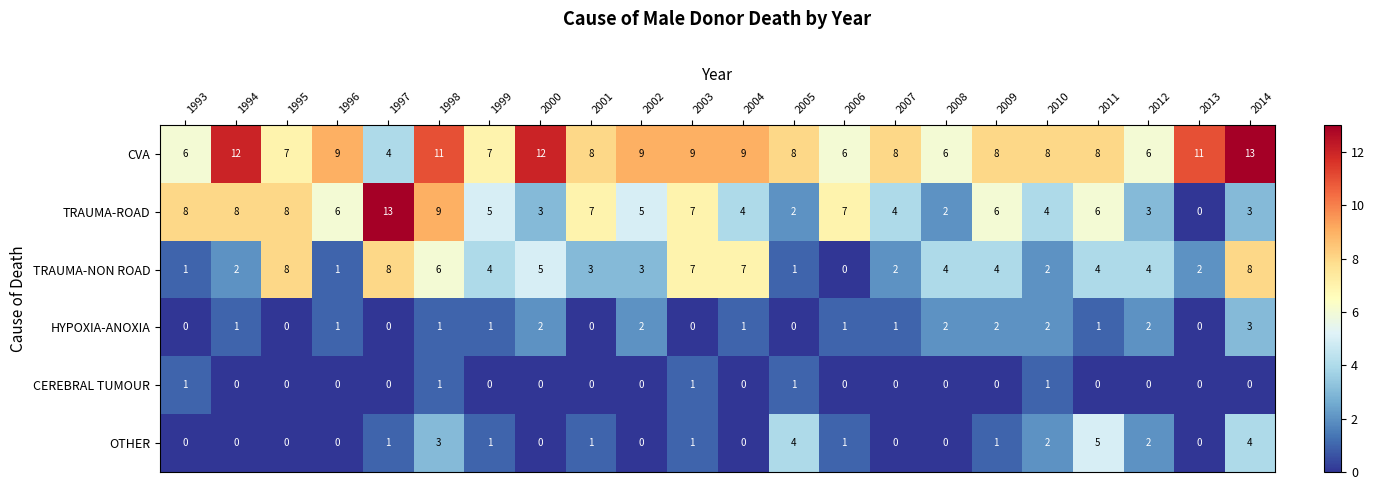

Which series has the widest spread of values?

TRAUMA-ROAD